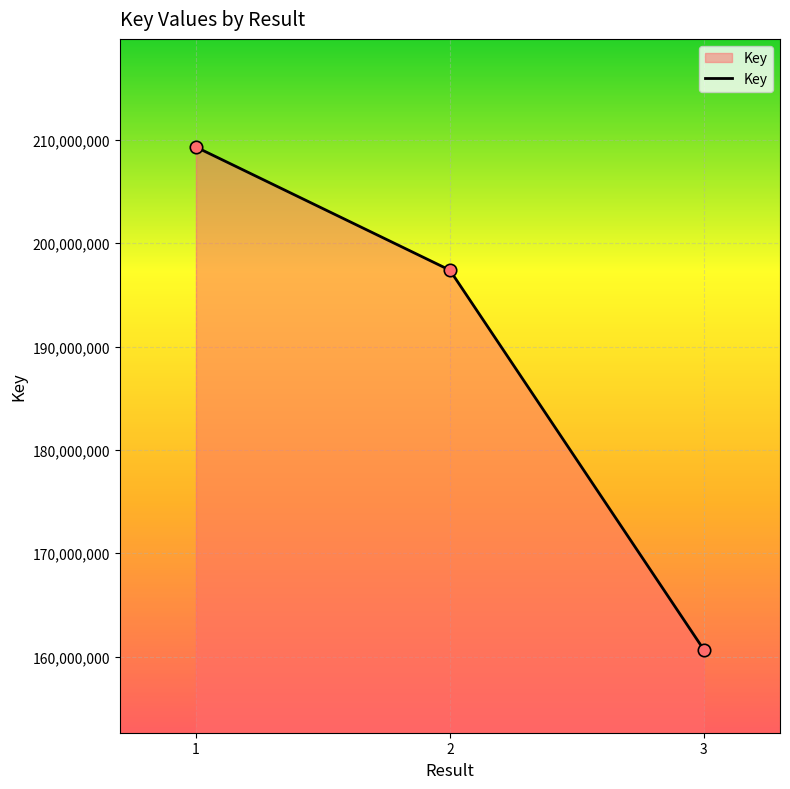

What is the ratio of the value at 1 to the value at 2?

1.1